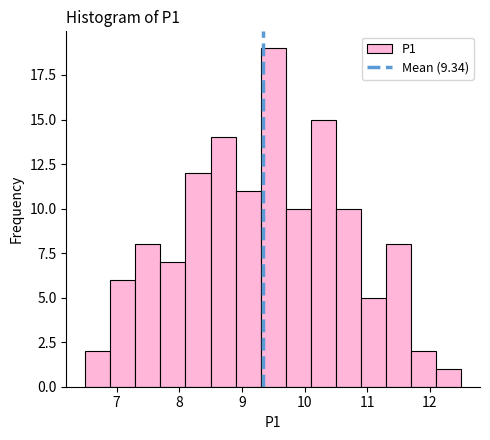

Reading left to right, transcribe this chart: for each bar, give the range it covers on the x-axis and its height. The values are not printed on the chart, so give them approximately, as read against the axis.

6.5 to 6.9: 2
6.9 to 7.3: 6
7.3 to 7.7: 8
7.7 to 8.1: 7
8.1 to 8.5: 12
8.5 to 8.9: 14
8.9 to 9.3: 11
9.3 to 9.7: 19
9.7 to 10.1: 10
10.1 to 10.5: 15
10.5 to 10.9: 10
10.9 to 11.3: 5
11.3 to 11.7: 8
11.7 to 12.1: 2
12.1 to 12.5: 1